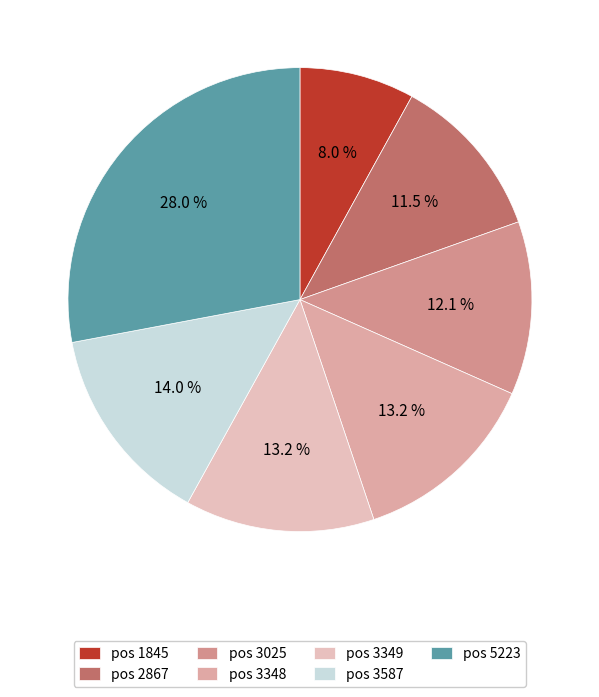

How many slices are in this pie chart?

7